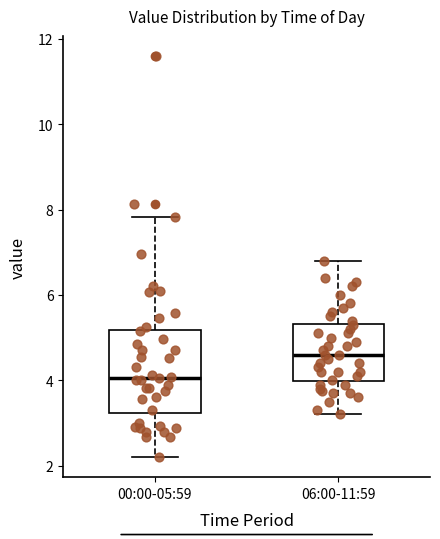

Where is the upper edge of the box for 06:00-11:59 on the y-axis? The values are not printed on the chart, so give them approximately, as read against the axis.

5.4